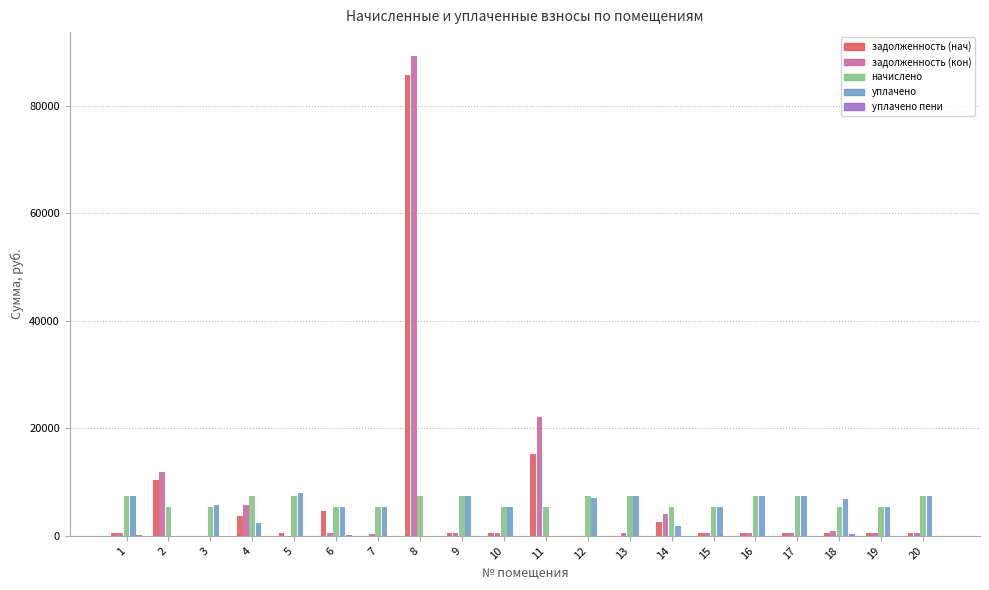

What is the maximum value for задолженность (кон)?

89223.7